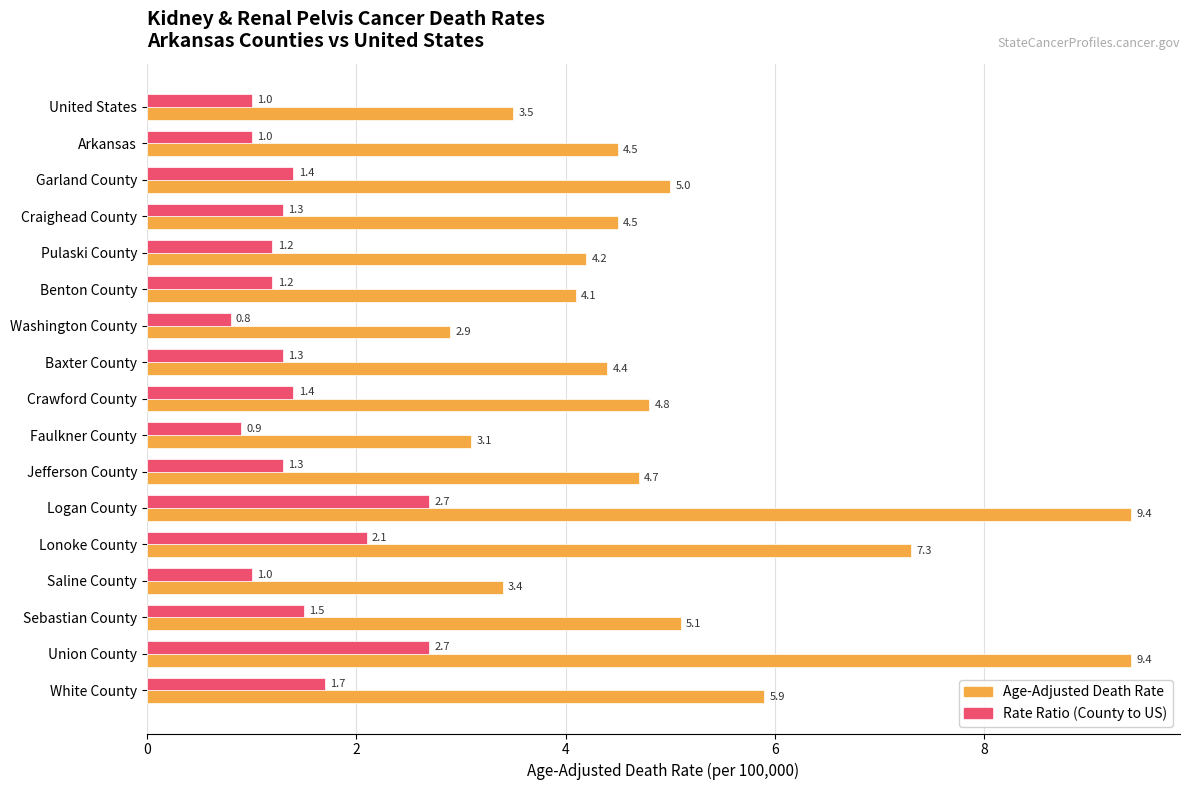

Rank the series by their average value, from lowest to highest.

Rate Ratio (County to US), Age-Adjusted Death Rate